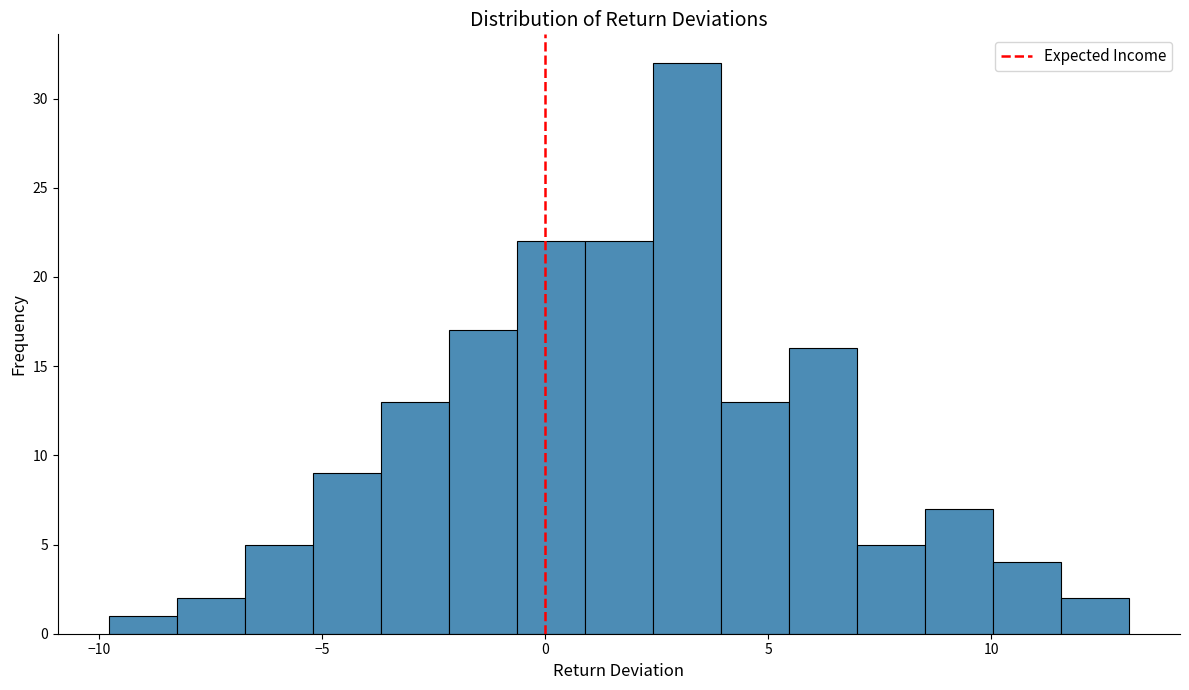

Read against the x-axis, roughly where is the centre of the tallest bar?

3.0